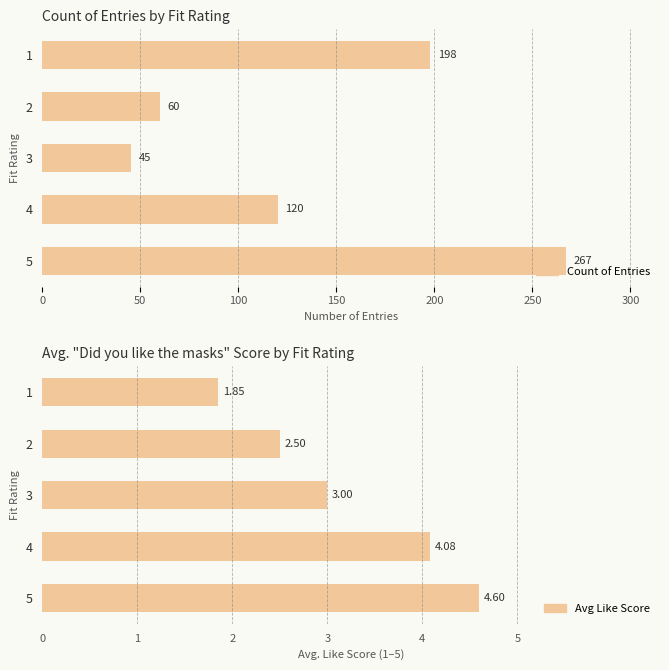

List the series in order of their overall mean, highest first.

Count of Entries, Avg Like Score